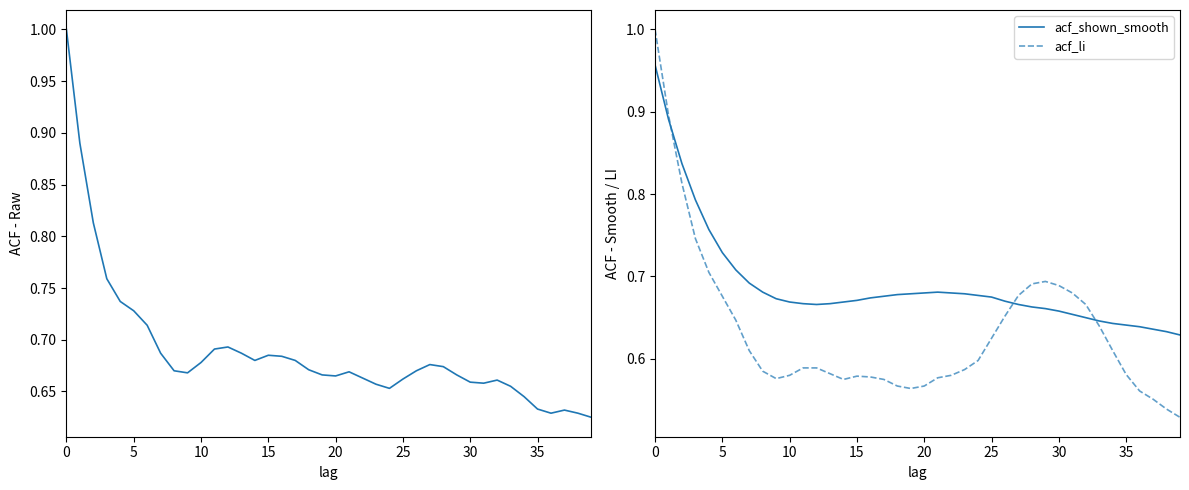

After their last crossing, which series has the higher values: acf_li or acf_shown?

acf_shown